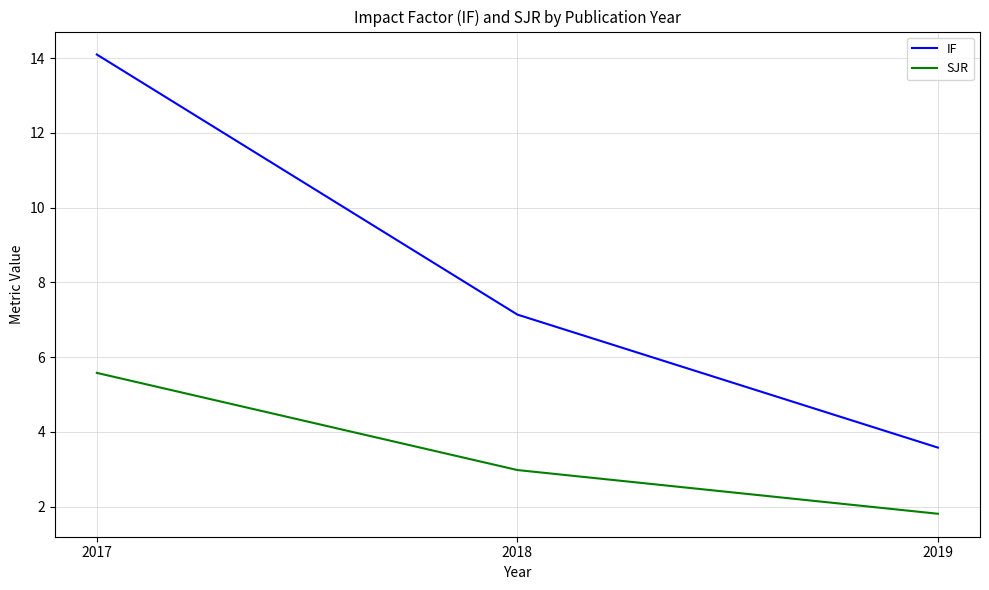

List the series in order of their peak value, lowest first.

SJR, IF